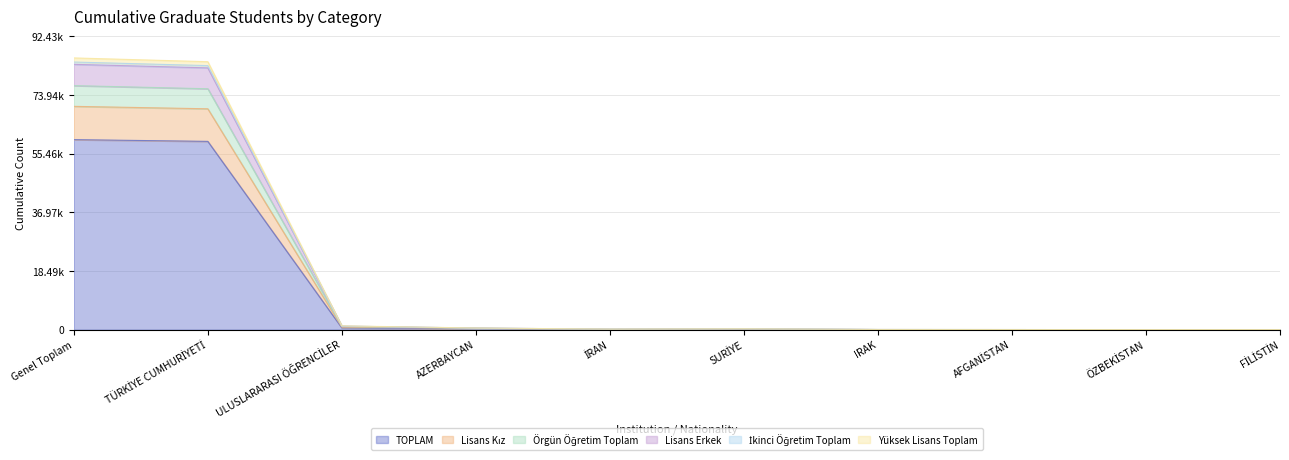

What are all the series names shown in the legend?

TOPLAM, Lisans Kız, Örgün Öğretim Toplam, Lisans Erkek, İkinci Öğretim Toplam, Yüksek Lisans Toplam